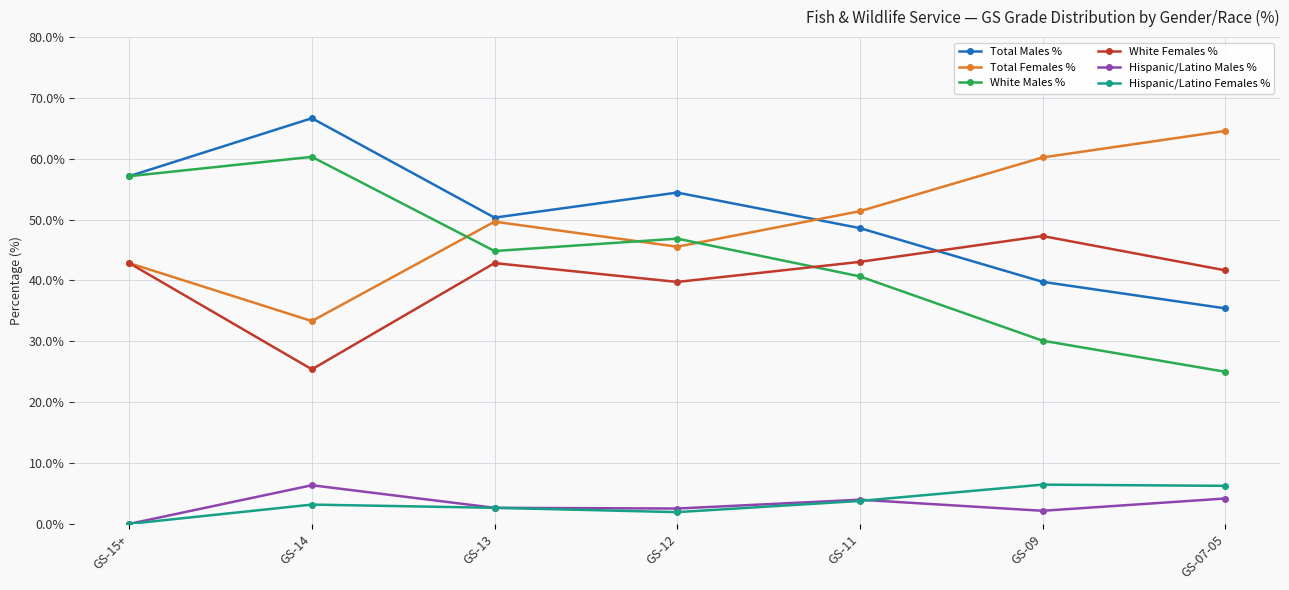

Does the chart display data point markers on the line(s)?

Yes